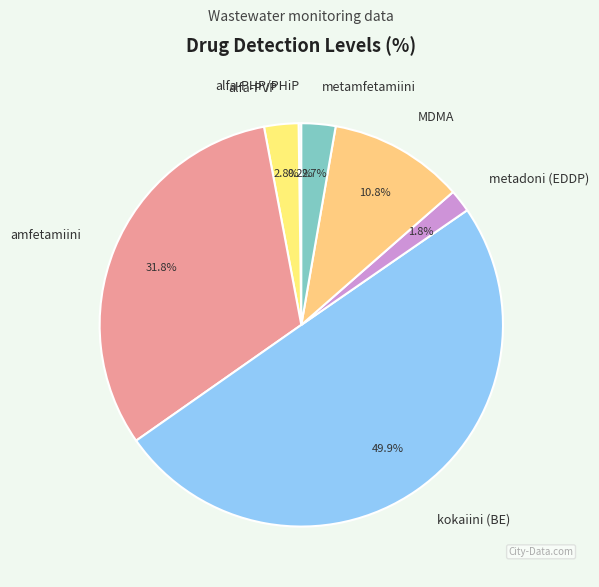

To the nearest percent, what percentage of the pie is metadoni (EDDP)?

2%